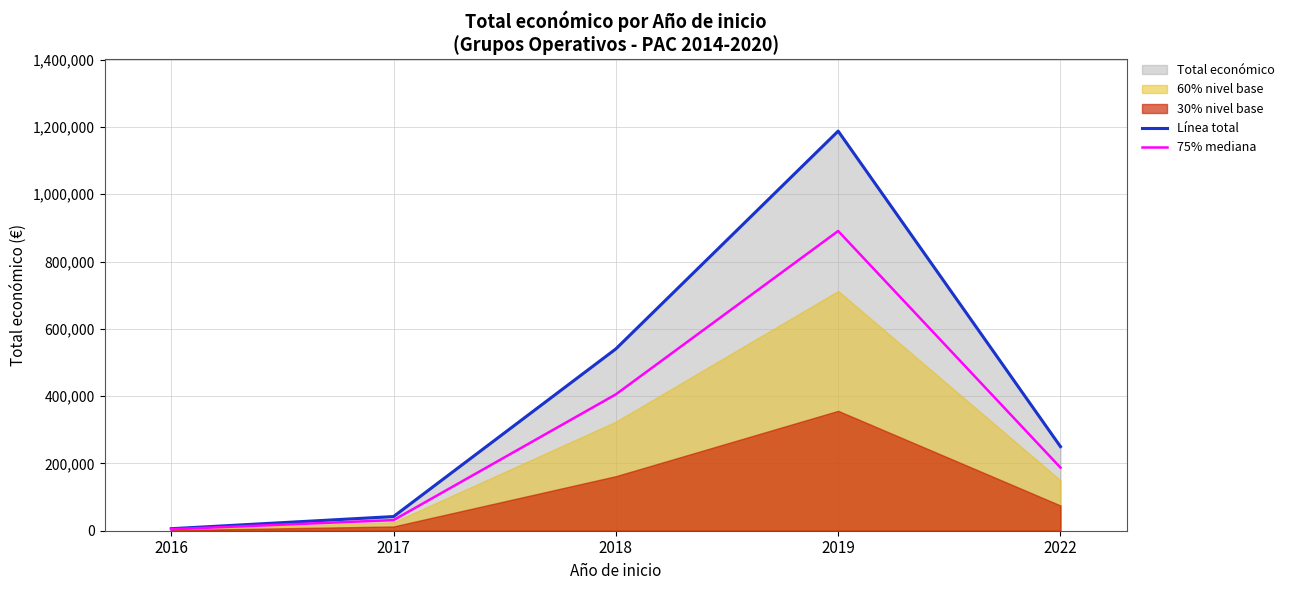

Reading left to right, what are all the values shown in this chart?

Línea total: 2016=6000.0	2017=42072.0	2018=540275.0	2019=1187509.0	2022=249910.0
75% mediana: 2016=4500.0	2017=31554.0	2018=405206.2	2019=890631.8	2022=187432.5